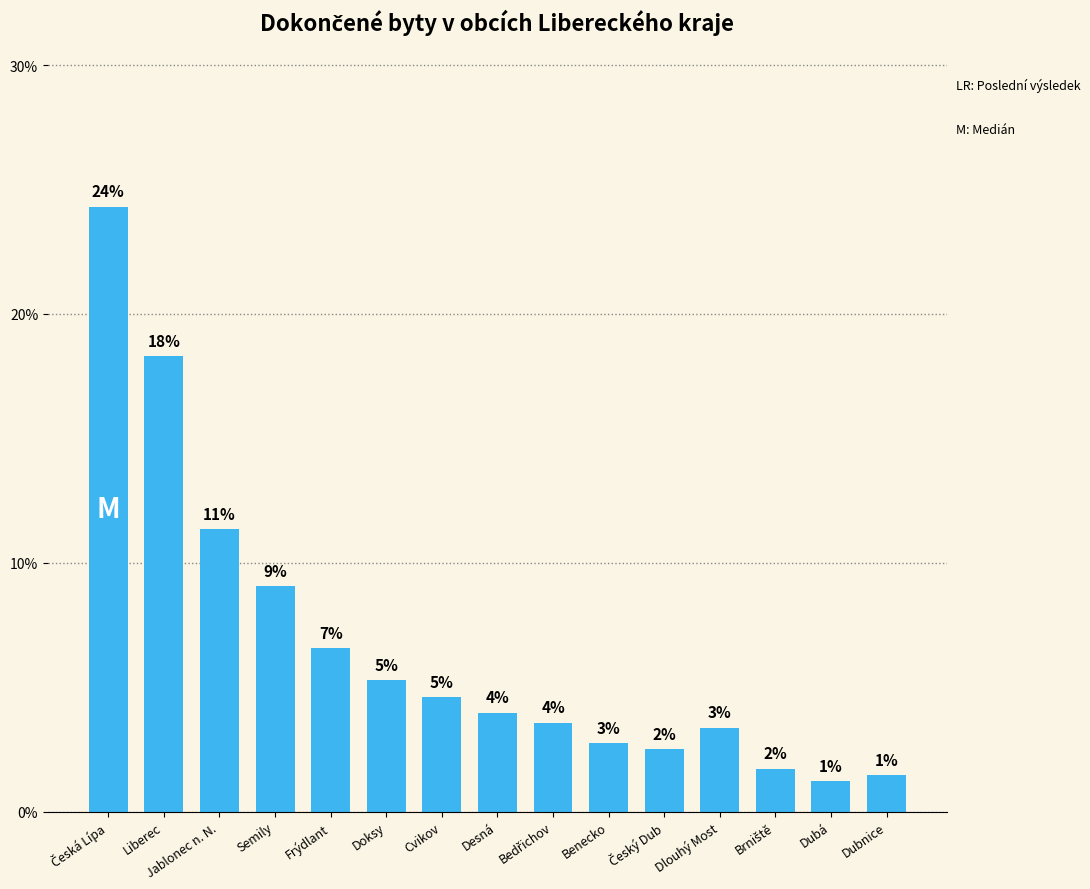

Are the bars horizontal?

No